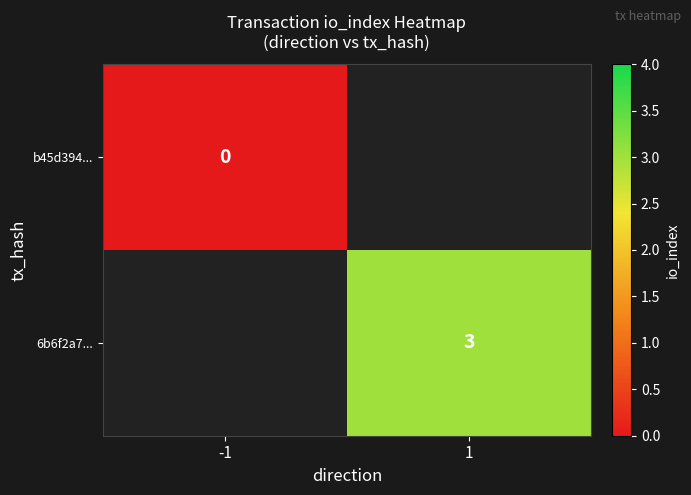

True or false: 6b6f2a7... has a value of 2 at 1.

False